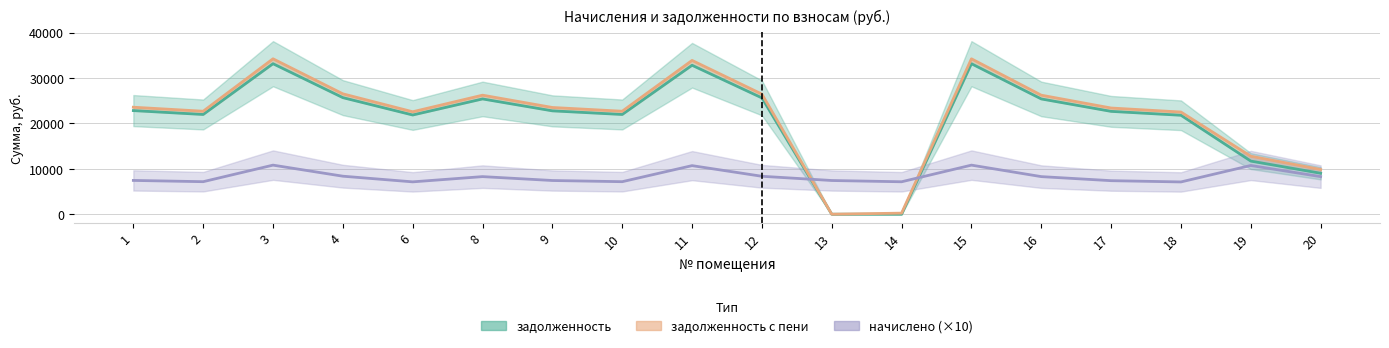

The value of zadolzhennost_peni at 8 is 26208.8. True or false?

True